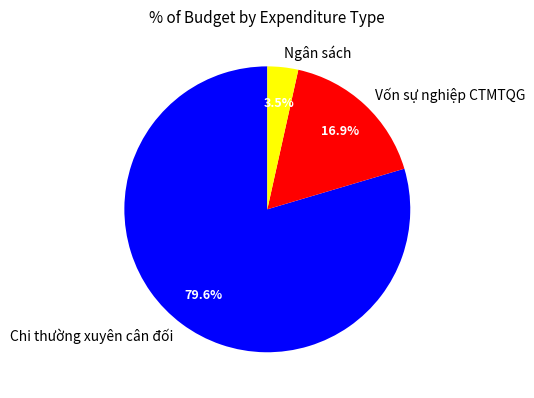

Approximately how many times larger is the value at Chi thường xuyên cân đối compared to Vốn sự nghiệp CTMTQG?

4.7